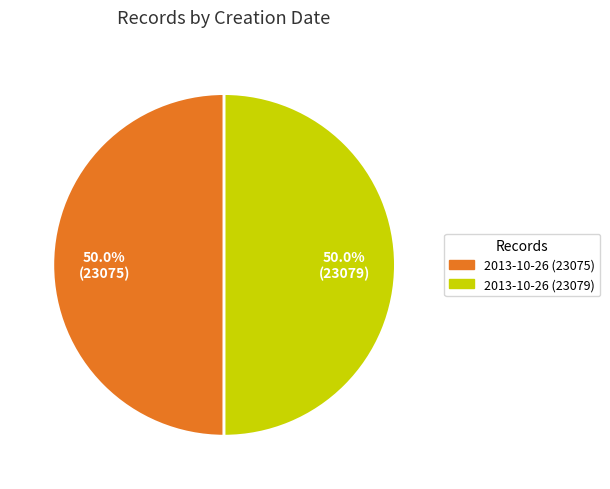

To the nearest percent, what portion does 2013-10-26 (23075) represent?

50%